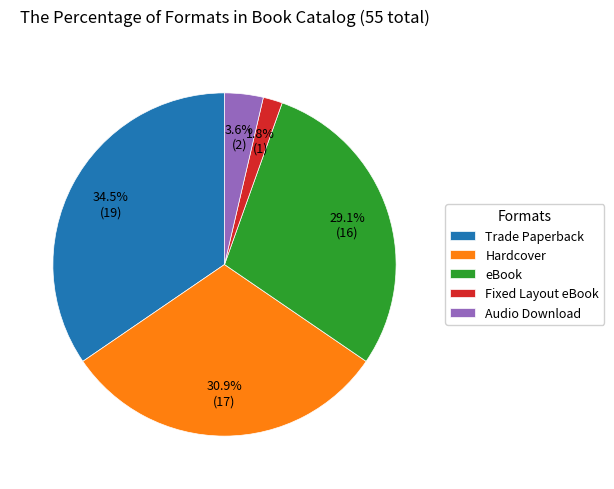

To the nearest percent, what percentage of the pie is Hardcover?

31%